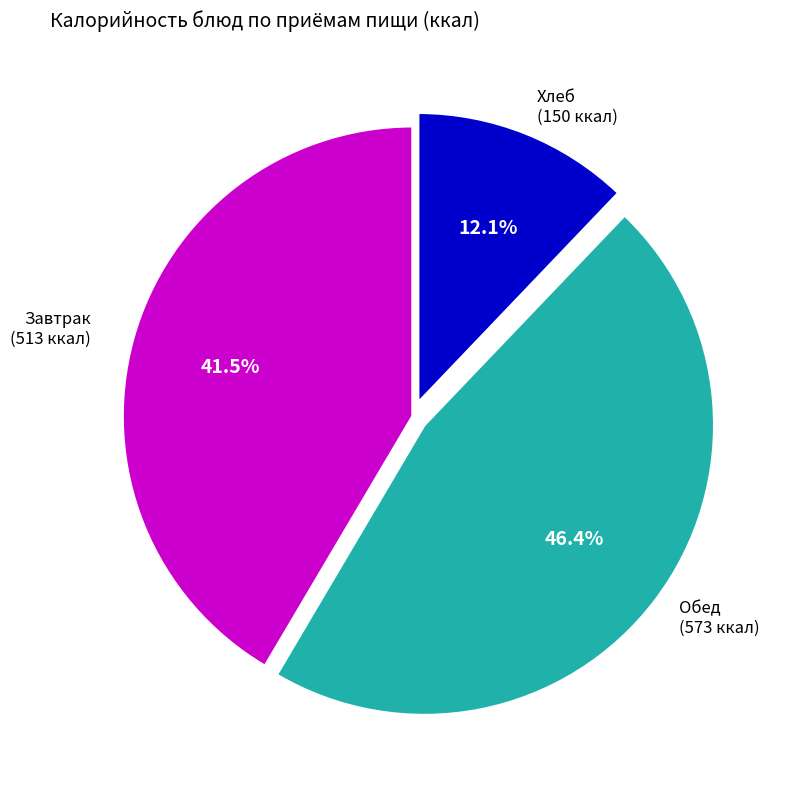

Between Завтрак (513 ккал) and Хлеб (150 ккал), which is larger?

Завтрак (513 ккал)